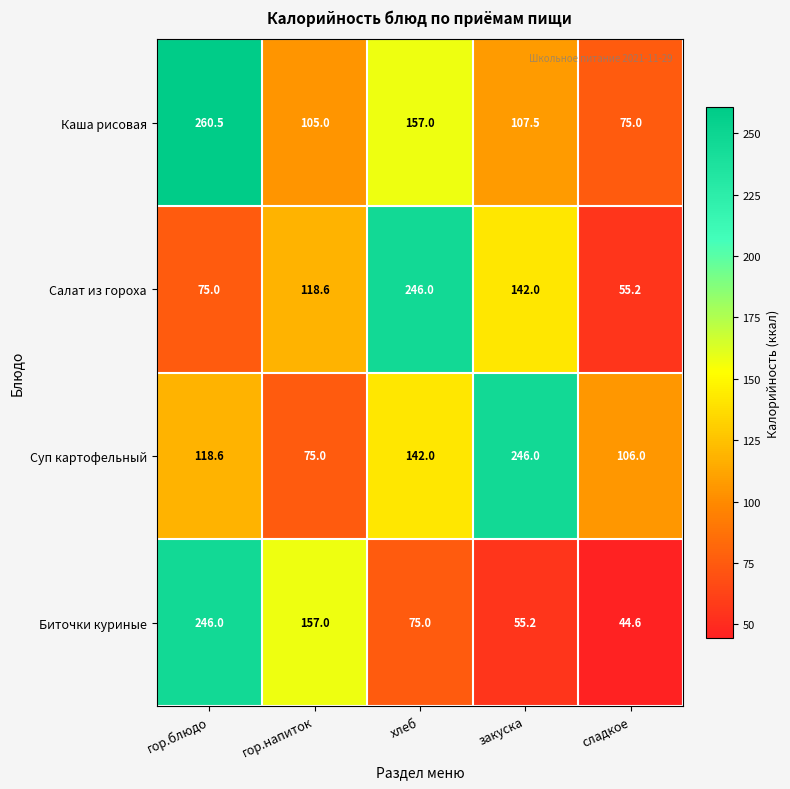

At which label does Салат из гороха first exceed 118?

гор.напиток